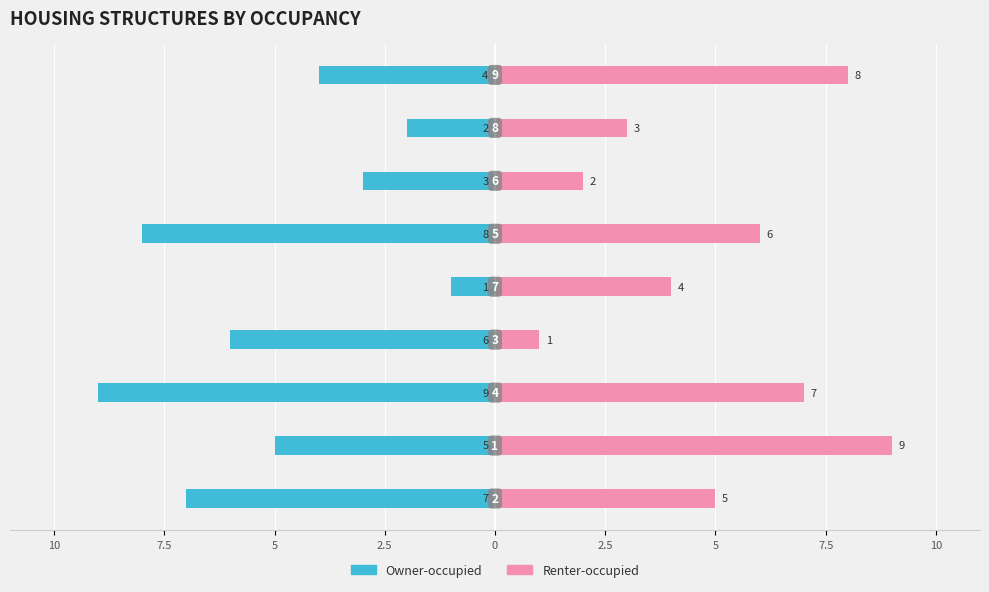

Reading right to left, what are all the values shown in this chart?

Owner-occupied: -4	-2	-3	-8	-1	-6	-9	-5	-7
Renter-occupied: 8	3	2	6	4	1	7	9	5